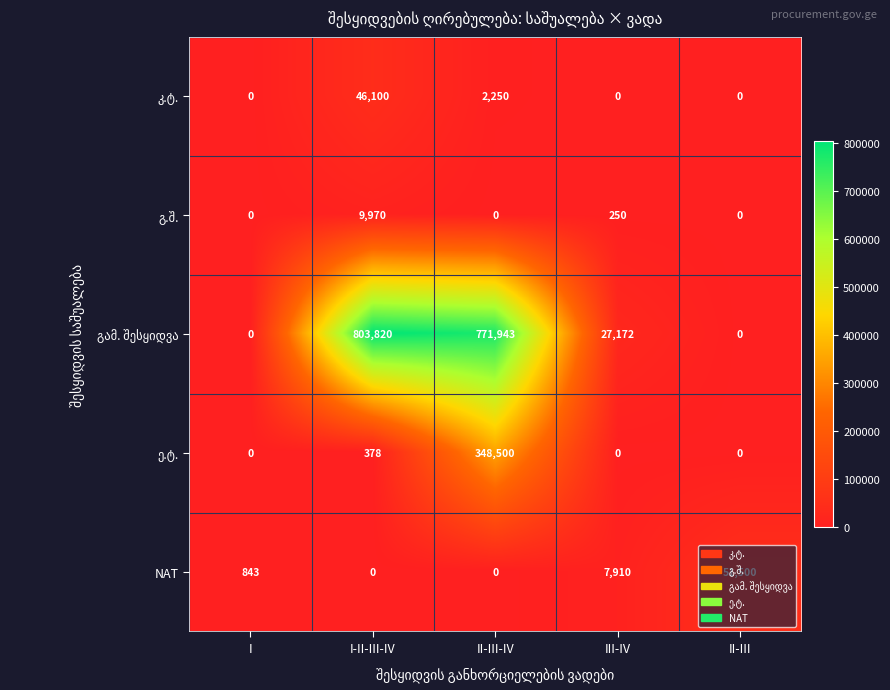

How many data points does each series have?

5